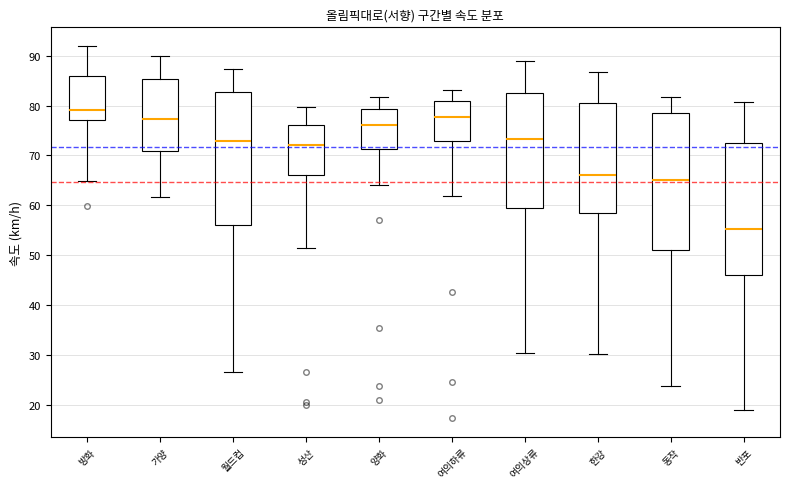

Reading left to right, transcribe this box plot: for each box, give where its median line is, the range the box spans, and where its two whiskers end, as read against the y-axis. The values are not printed on the chart, so give them approximately, as read against the axis.

방화: median 79, box 77 to 86, whiskers 65 to 92
가양: median 77, box 71 to 85, whiskers 62 to 90
월드컵: median 73, box 56 to 83, whiskers 27 to 87
성산: median 72, box 66 to 76, whiskers 51 to 80
양화: median 76, box 71 to 79, whiskers 64 to 82
여의하류: median 78, box 73 to 81, whiskers 62 to 83
여의상류: median 73, box 60 to 82, whiskers 30 to 89
한강: median 66, box 59 to 81, whiskers 30 to 87
동작: median 65, box 51 to 78, whiskers 24 to 82
반포: median 55, box 46 to 73, whiskers 19 to 81